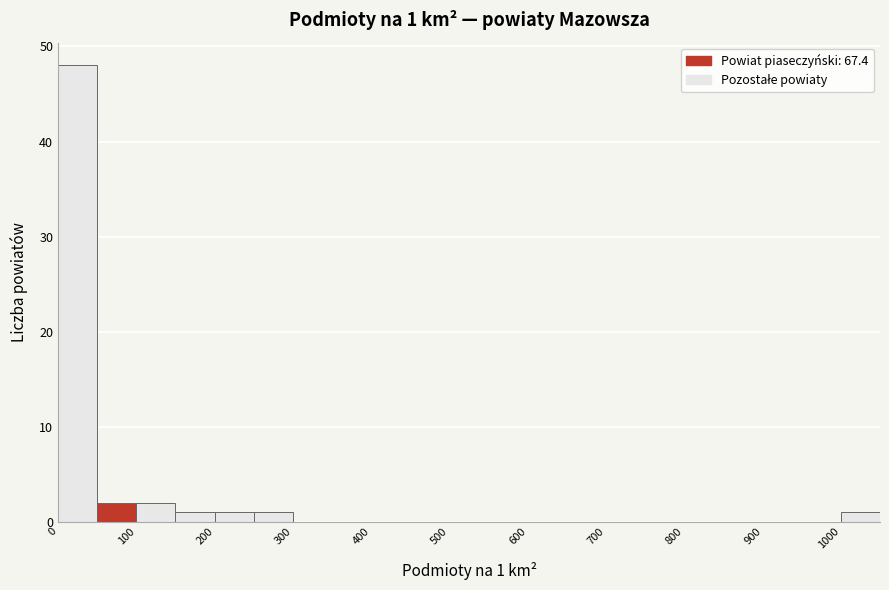

Over which range of the x-axis is the bar tallest?

0 to 50